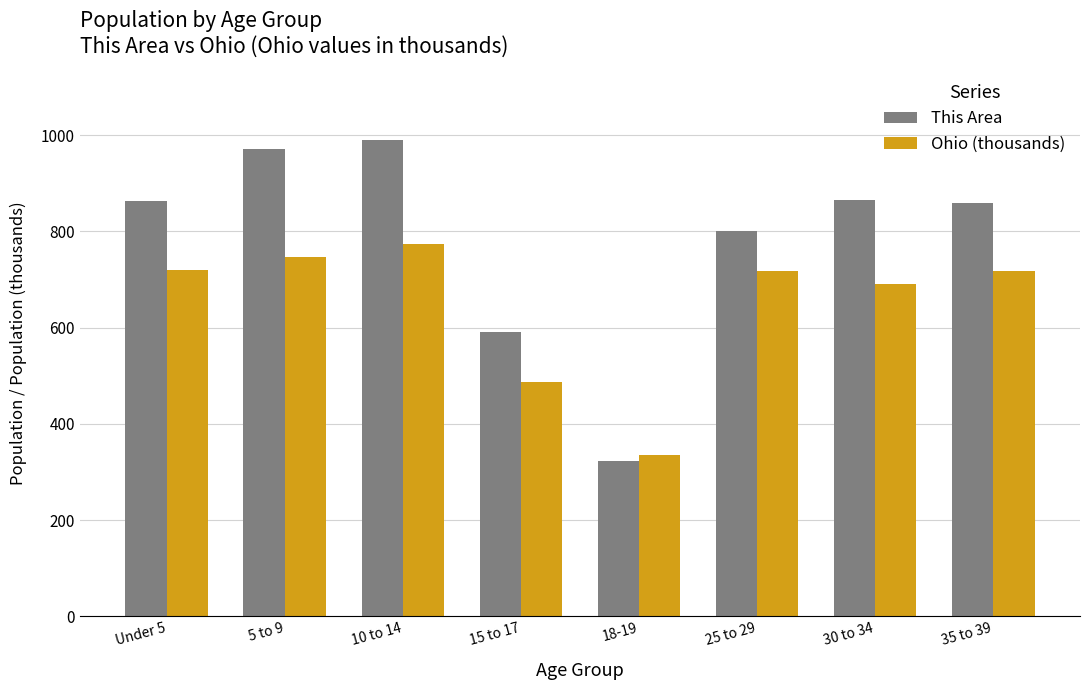

Is it true that Ohio (thousands) equals 718.5 at 35 to 39?

True